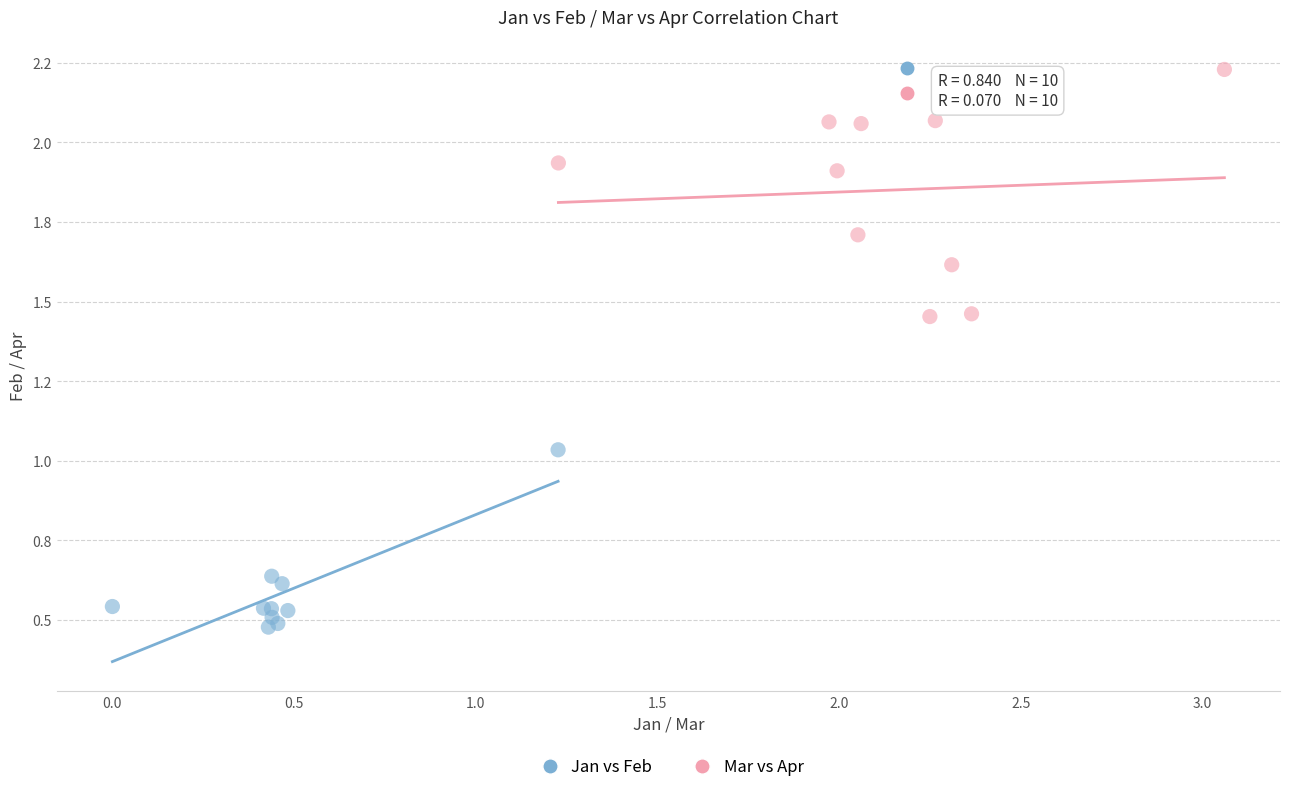

Which series reaches the maximum Y coordinate?

Mar vs Apr